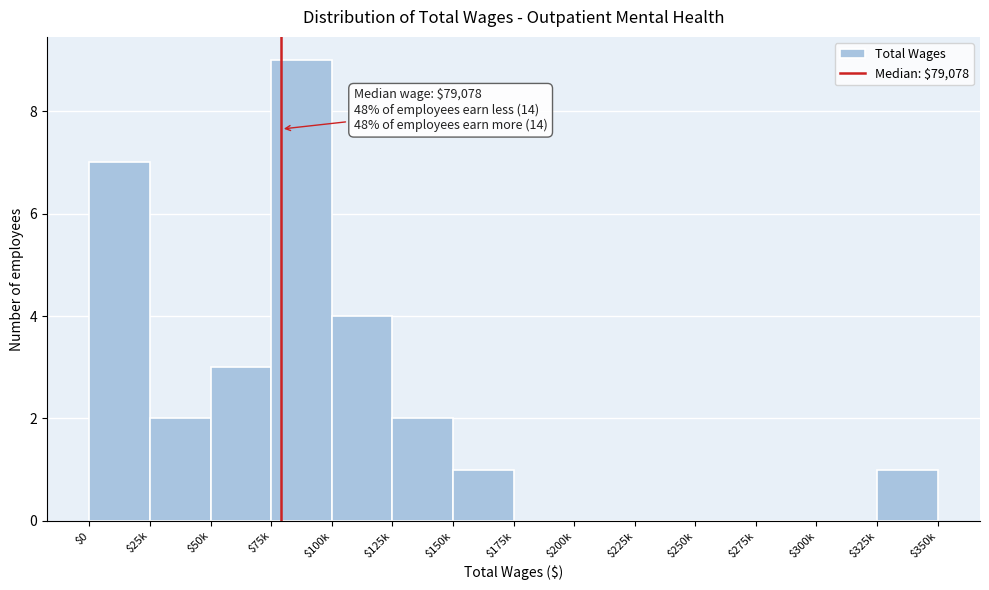

The value at $275k is 0. True or false?

True